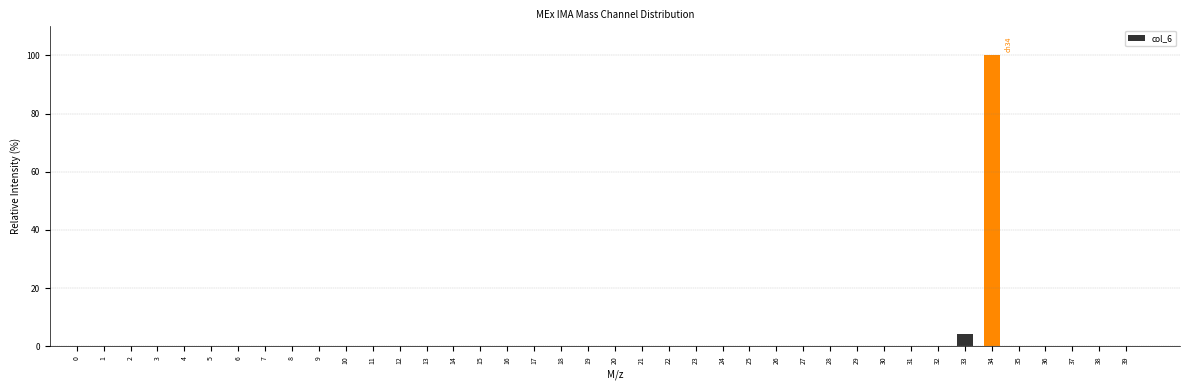

Is it true that the value at 30 is -41.2?

False